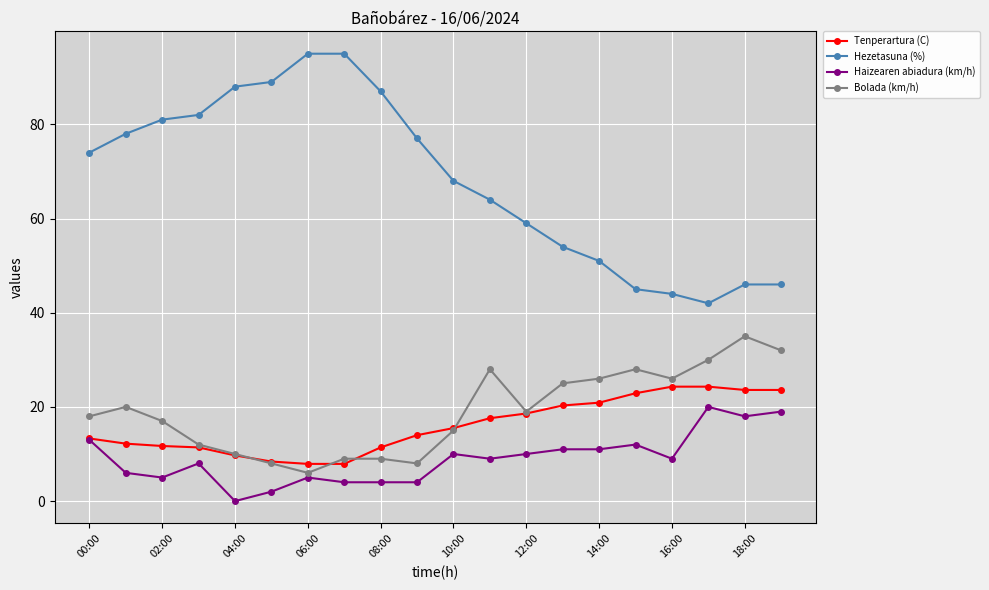

True or false: Bolada (km/h) has more than 1 interior local peaks.

True